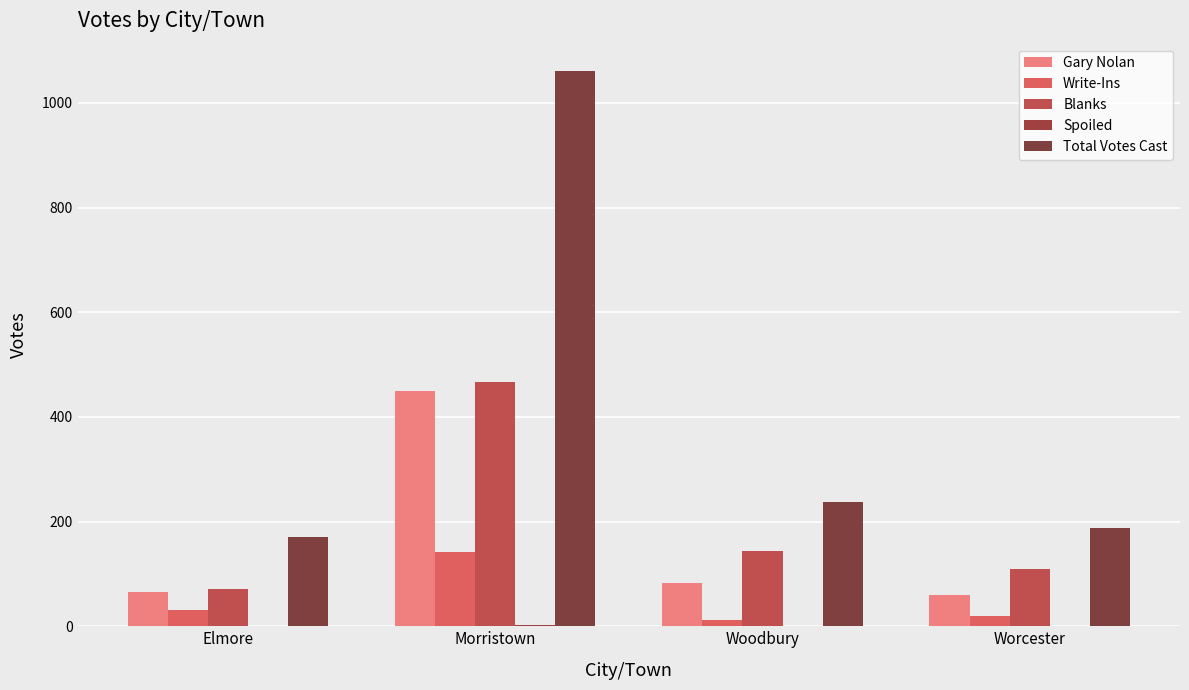

At which label does Gary Nolan first exceed 83?

Morristown